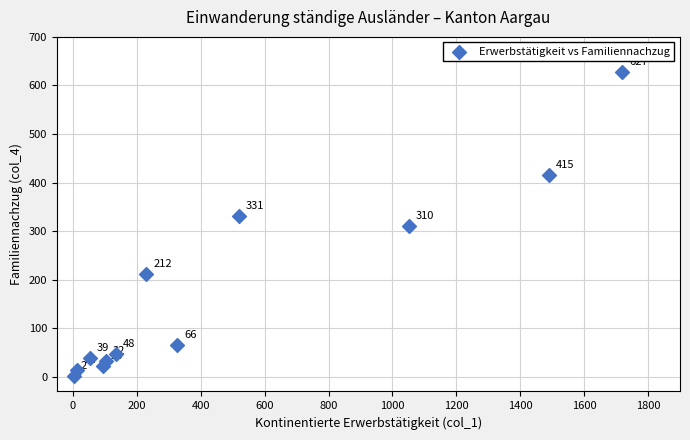

What is the range of Y values (max minus min)?

625